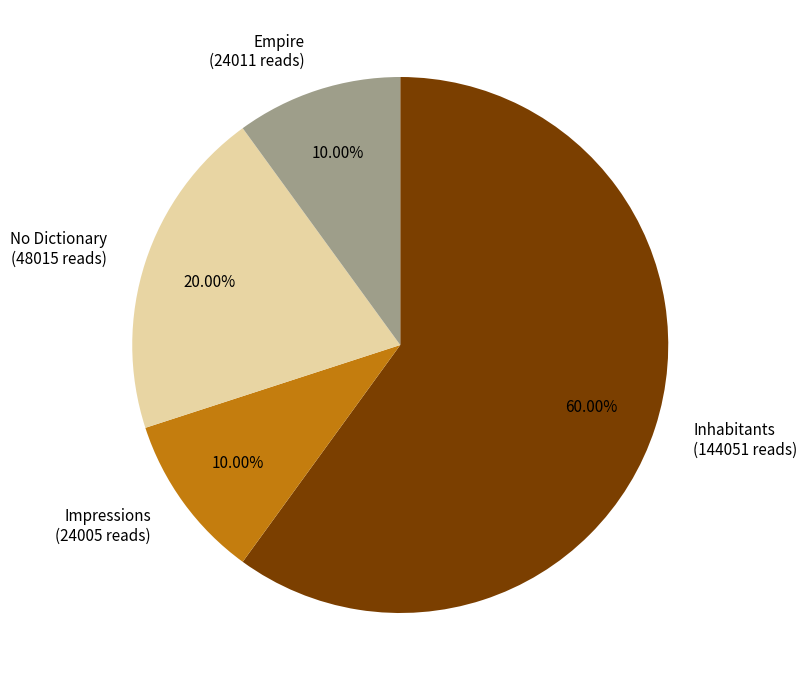

Is there a majority slice in this chart?

Yes